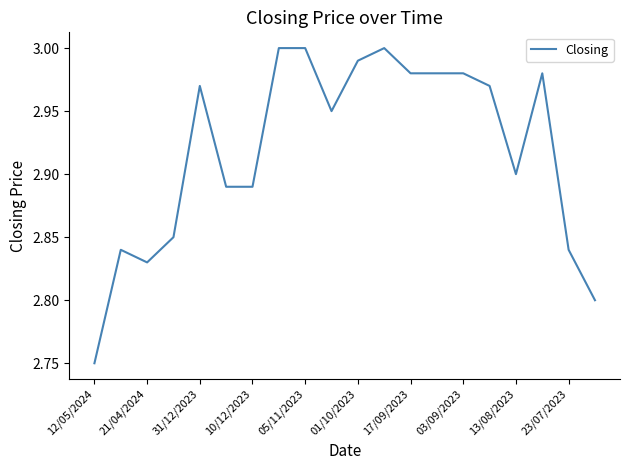

Is this an area chart (filled region under the line)?

No